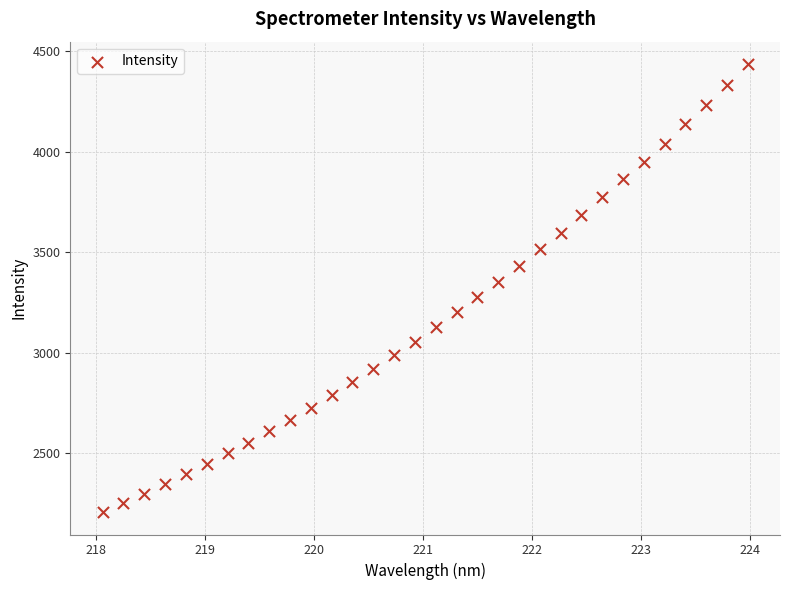

What is the range of Y values (max minus min)?

2230.7